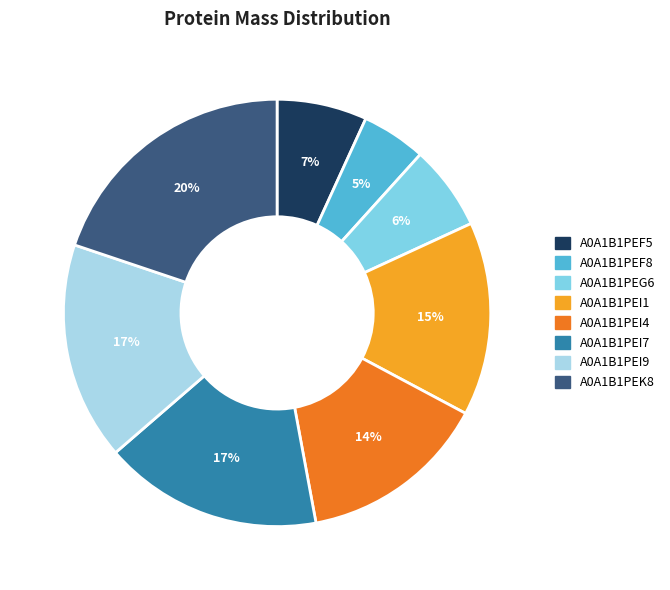

To the nearest percent, what portion does A0A1B1PEI9 represent?

17%